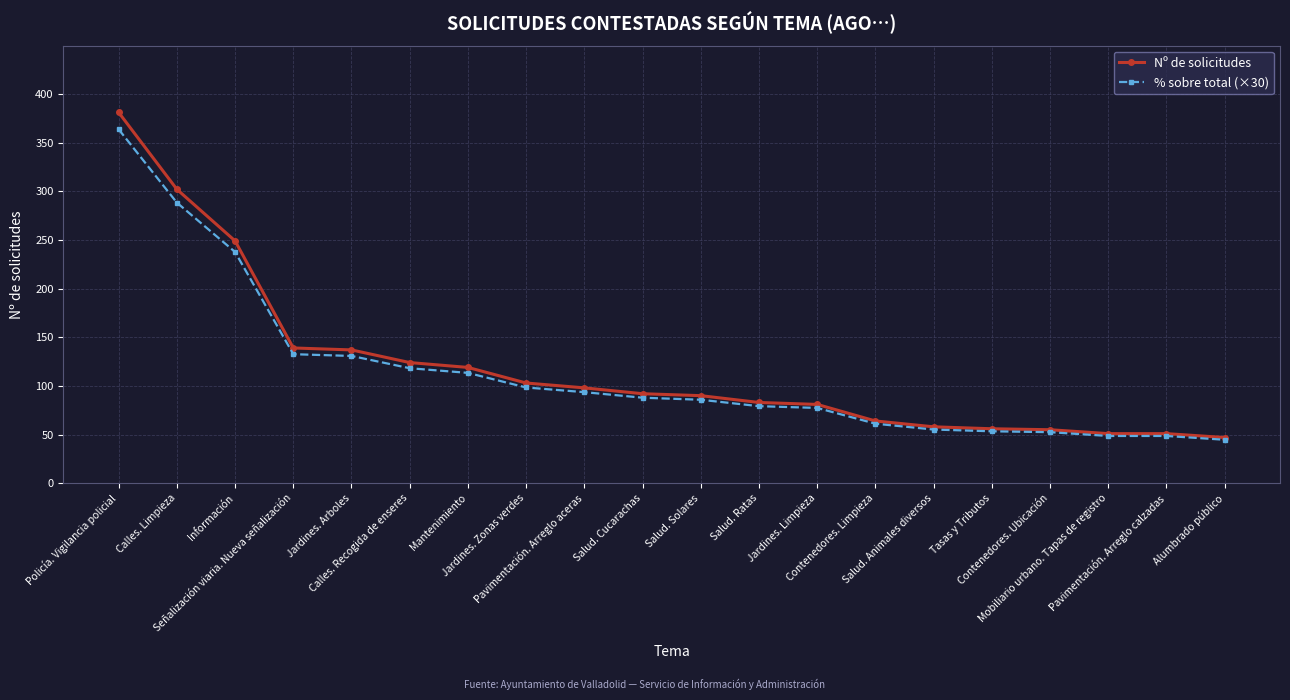

At Calles. Recogida de enseres, list the series in order from smallest to largest.

% sobre total (×30), Nº de solicitudes